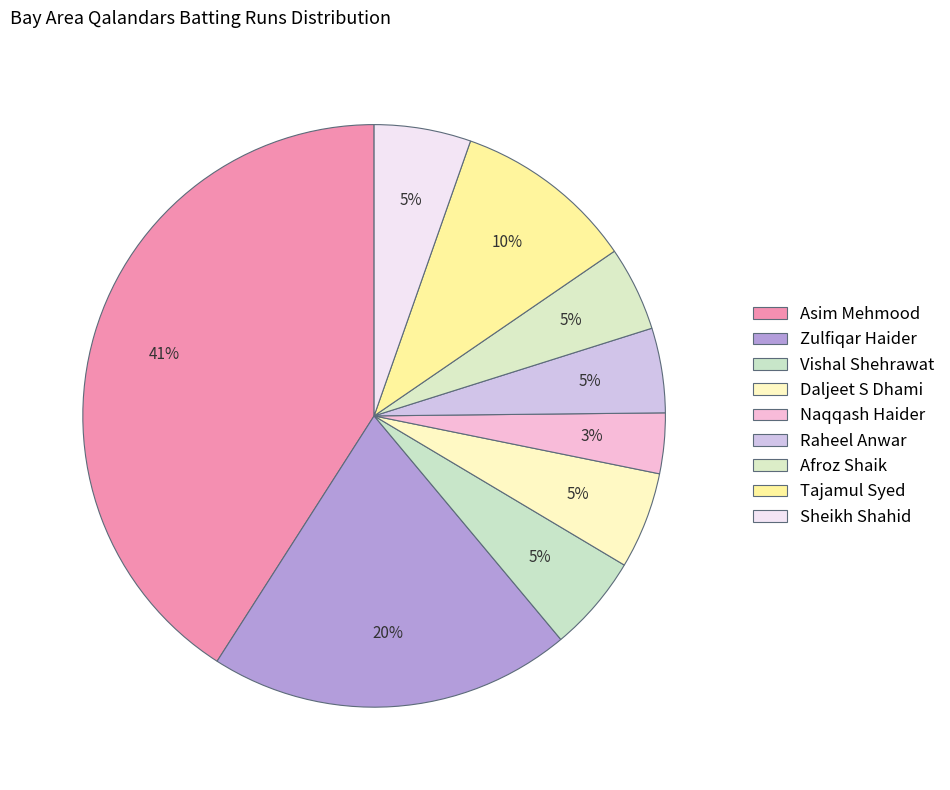

Combined, do Daljeet S Dhami and Naqqash Haider account for over 50%?

No